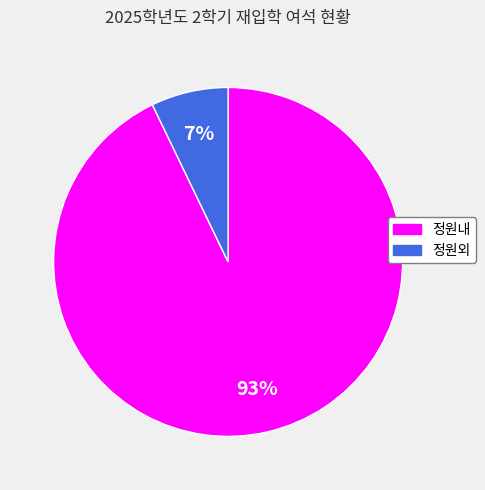

The 정원내 slice represents 93% of the pie. True or false?

True